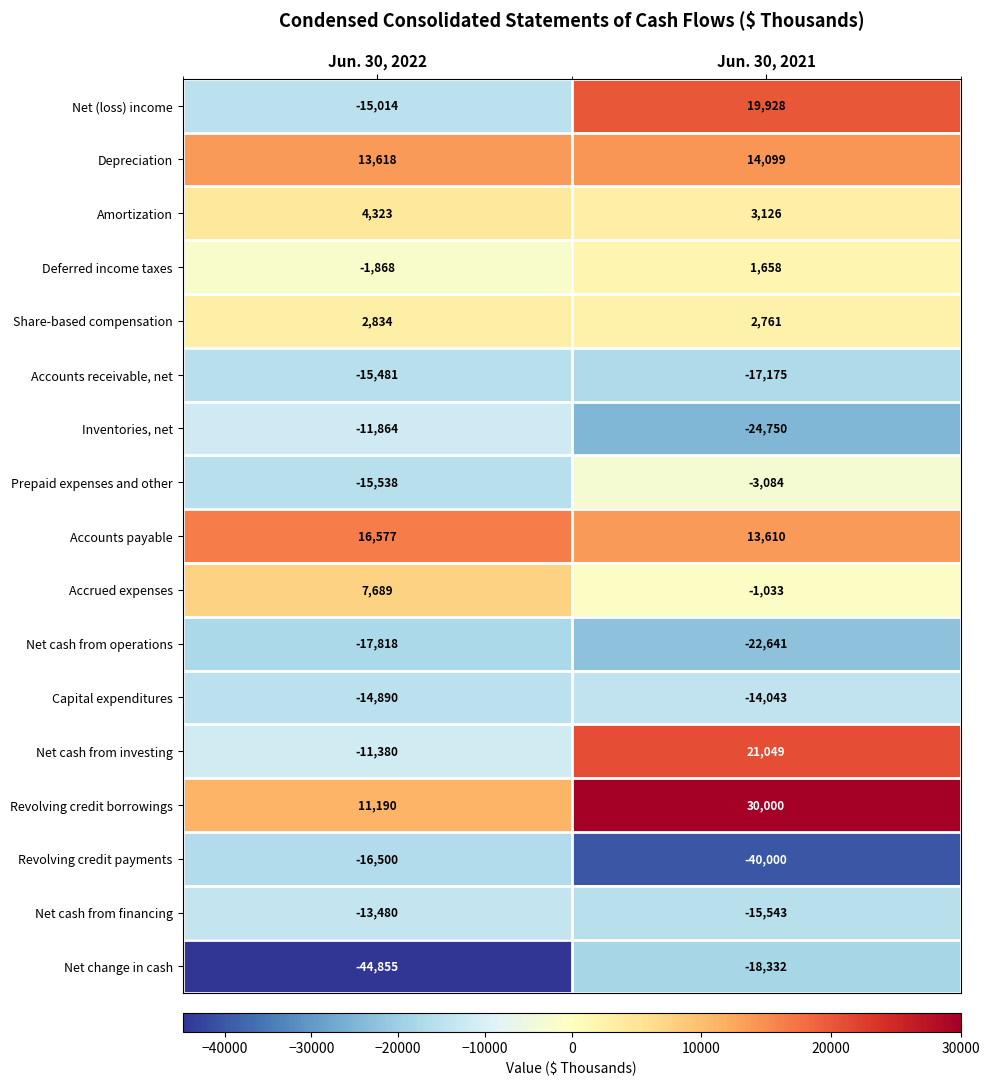

At Jun. 30, 2022, list the series in order from largest to smallest.

Accounts payable, Depreciation, Revolving credit borrowings, Accrued expenses, Amortization, Share-based compensation, Deferred income taxes, Net cash from investing, Inventories, net, Net cash from financing, Capital expenditures, Net (loss) income, Accounts receivable, net, Prepaid expenses and other, Revolving credit payments, Net cash from operations, Net change in cash